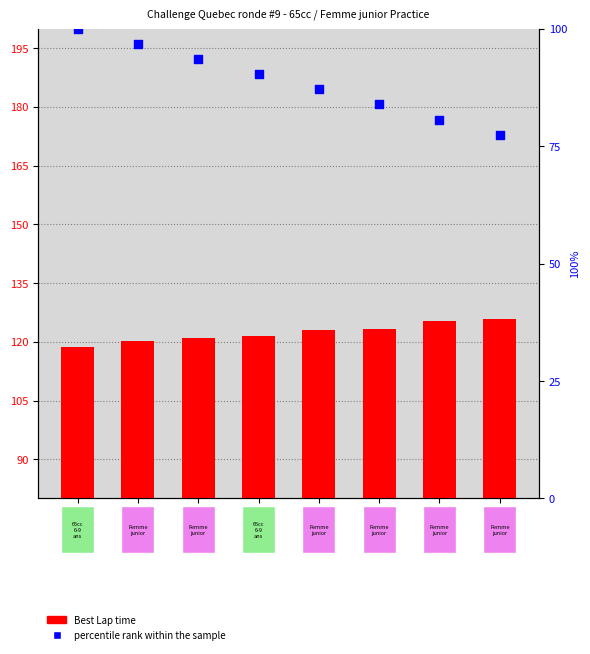

At which category is the sum across all series the highest?

P1